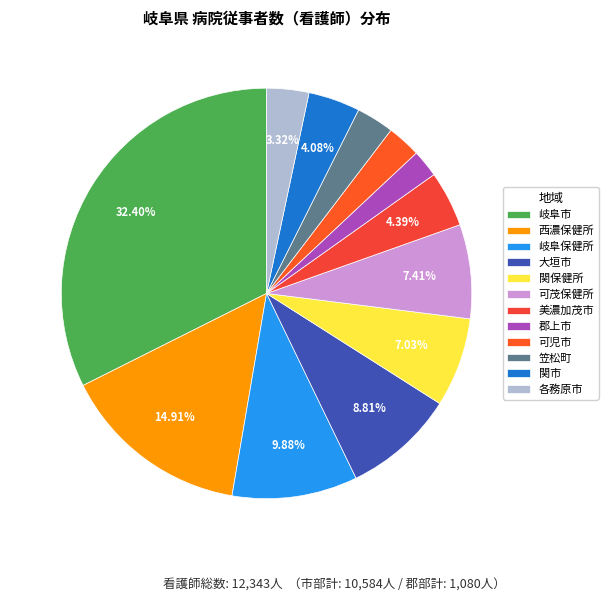

What percentage do 各務原市 and 岐阜保健所 together represent?

13.2%